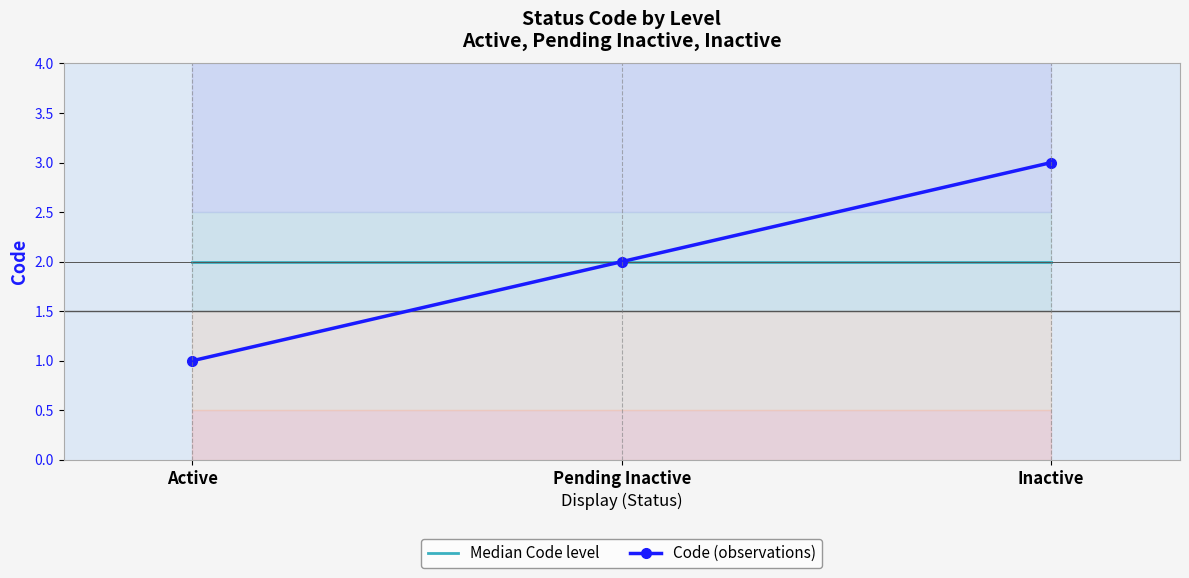

How many distinct data groups are displayed?

2